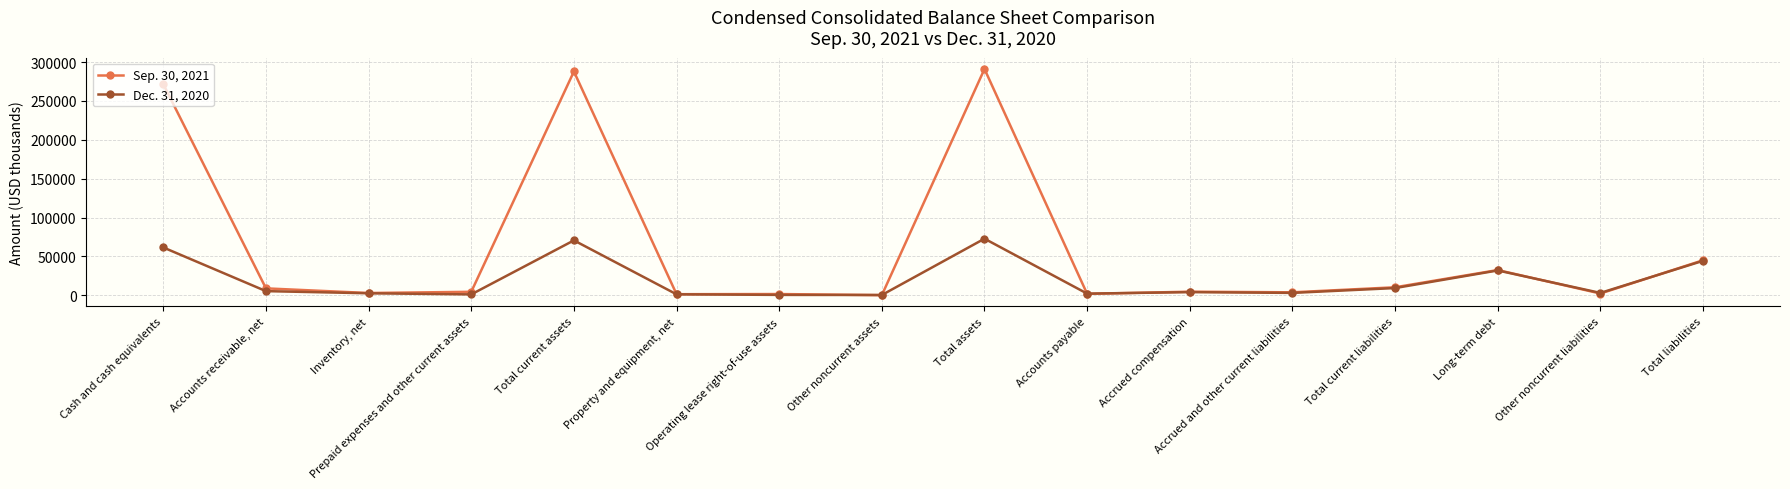

Which label corresponds to the largest value in the chart?

Total assets